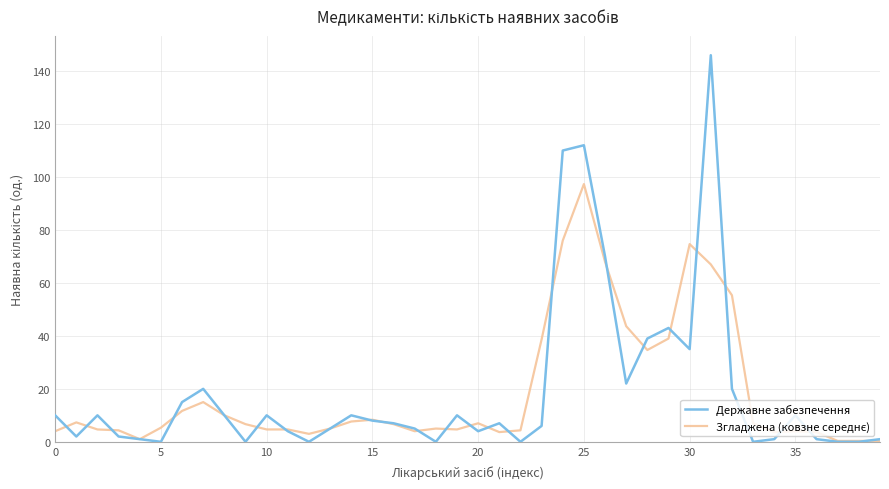

Which series has the widest spread of values?

Державне забезпечення